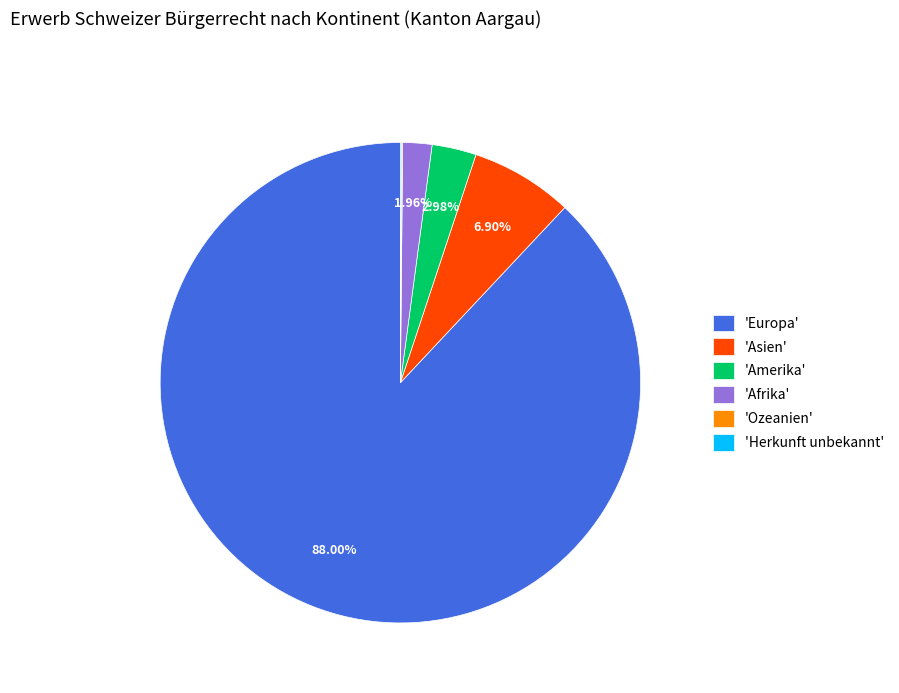

Which category accounts for the majority?

'Europa'